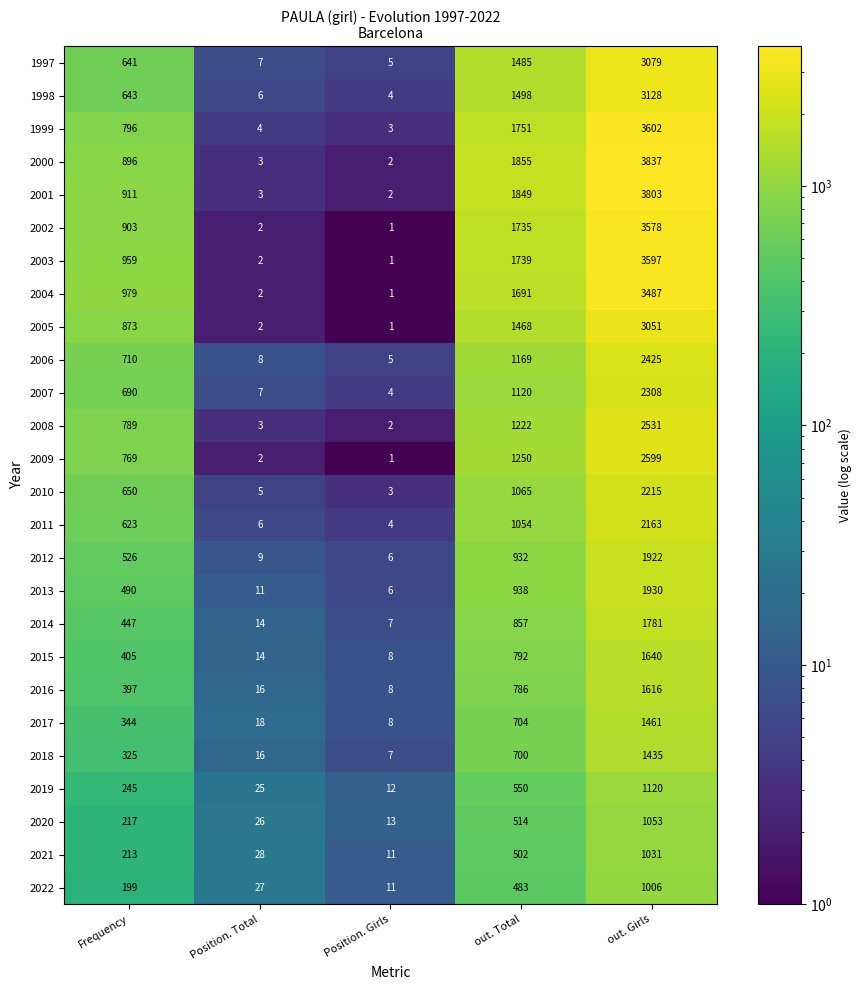

Which series has the largest total across all categories?

2000